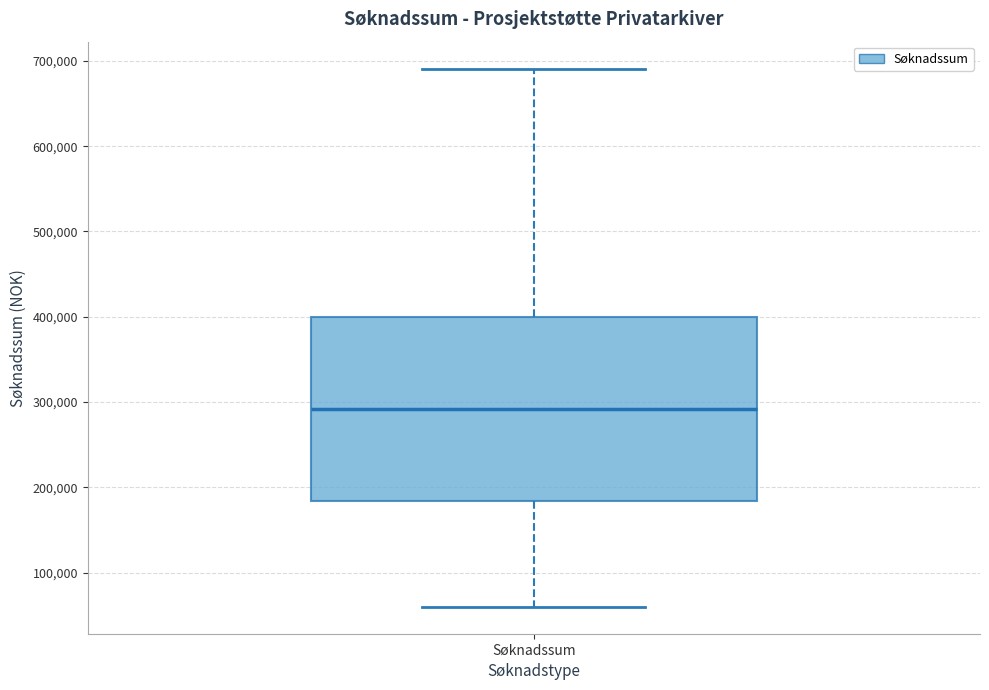

Read this box plot against the y-axis: the position of the median line, the range covered by the box, and the ends of both whiskers. The values are not printed on the chart, so give them approximately, as read against the axis.

median 290000, box 180000 to 400000, whiskers 60000 to 690000